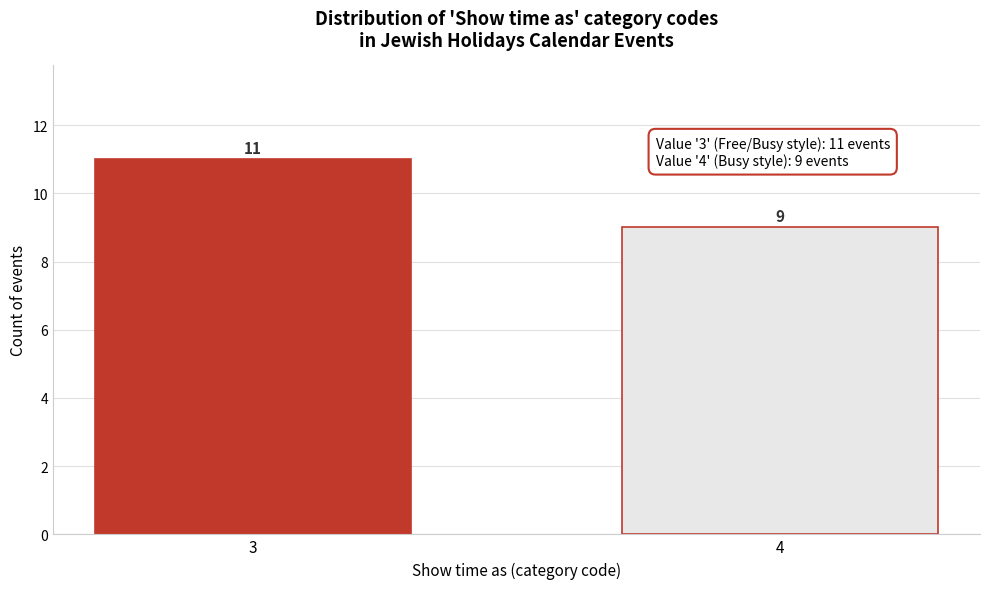

Reading right to left, list all the values displayed in this chart.

4=9	3=11